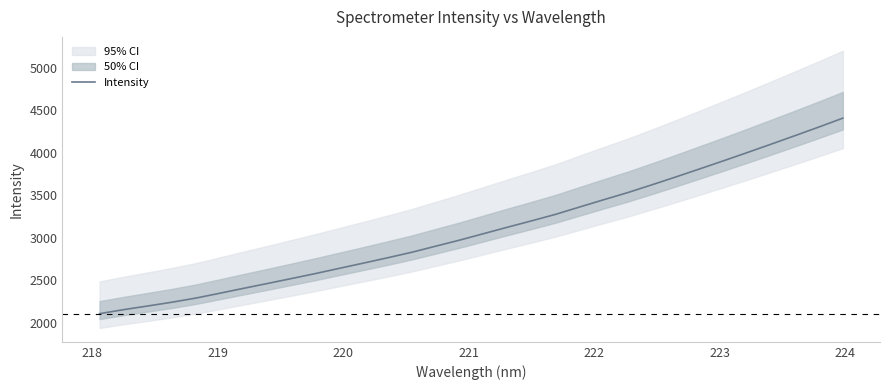

How many data points are less than 3047?

16